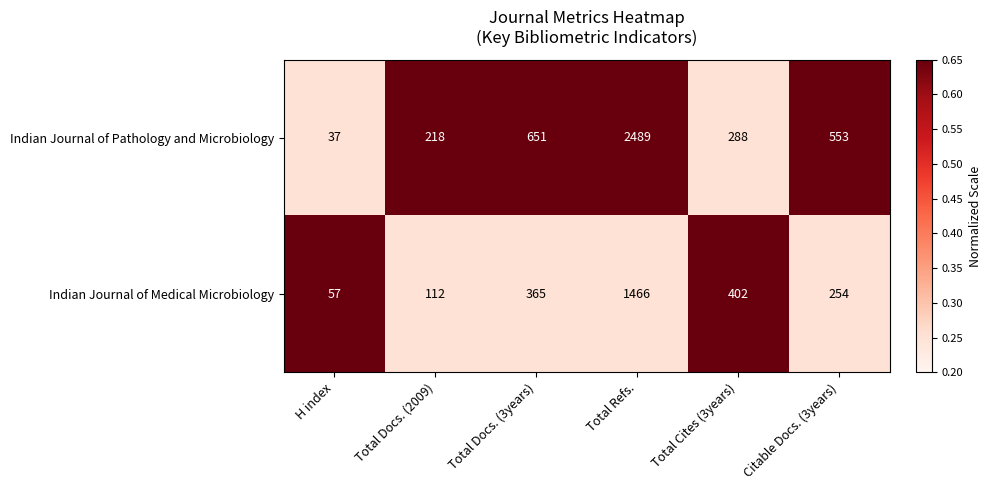

At which category does the chart reach its minimum across all series?

H index